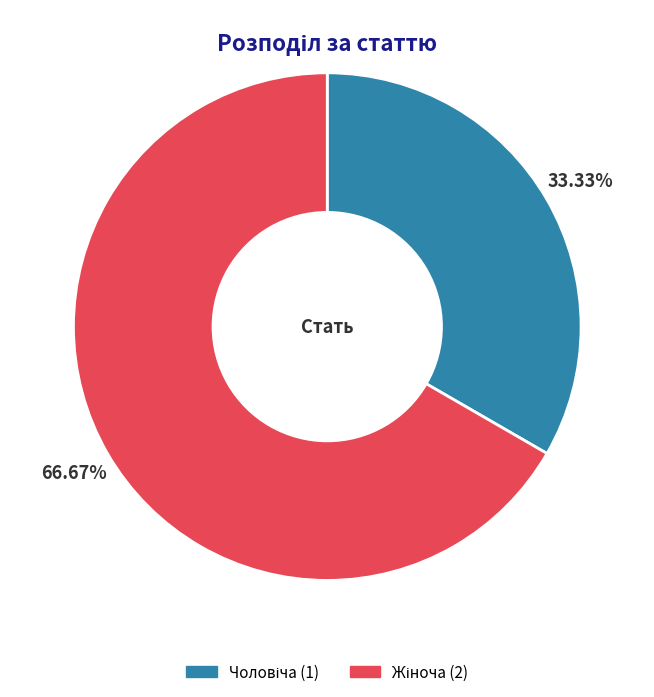

Does any single category account for the majority?

Yes